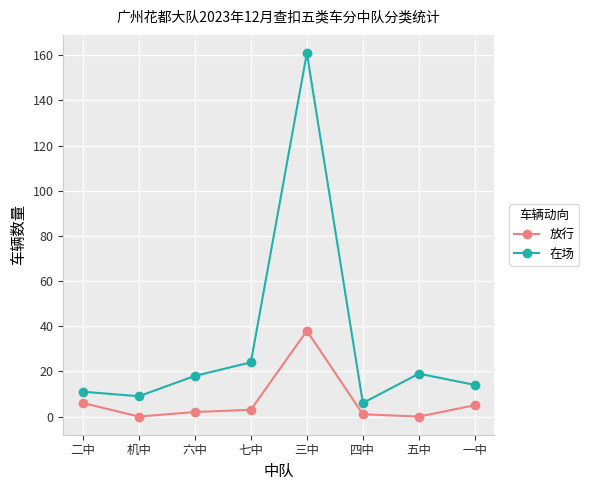

Rank the series by their maximum value, from lowest to highest.

放行, 在场